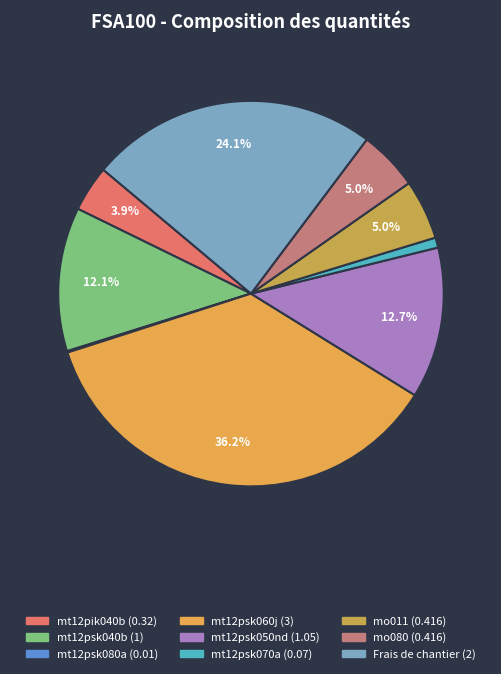

Between mo011 and mt12pik040b, which is larger?

mo011